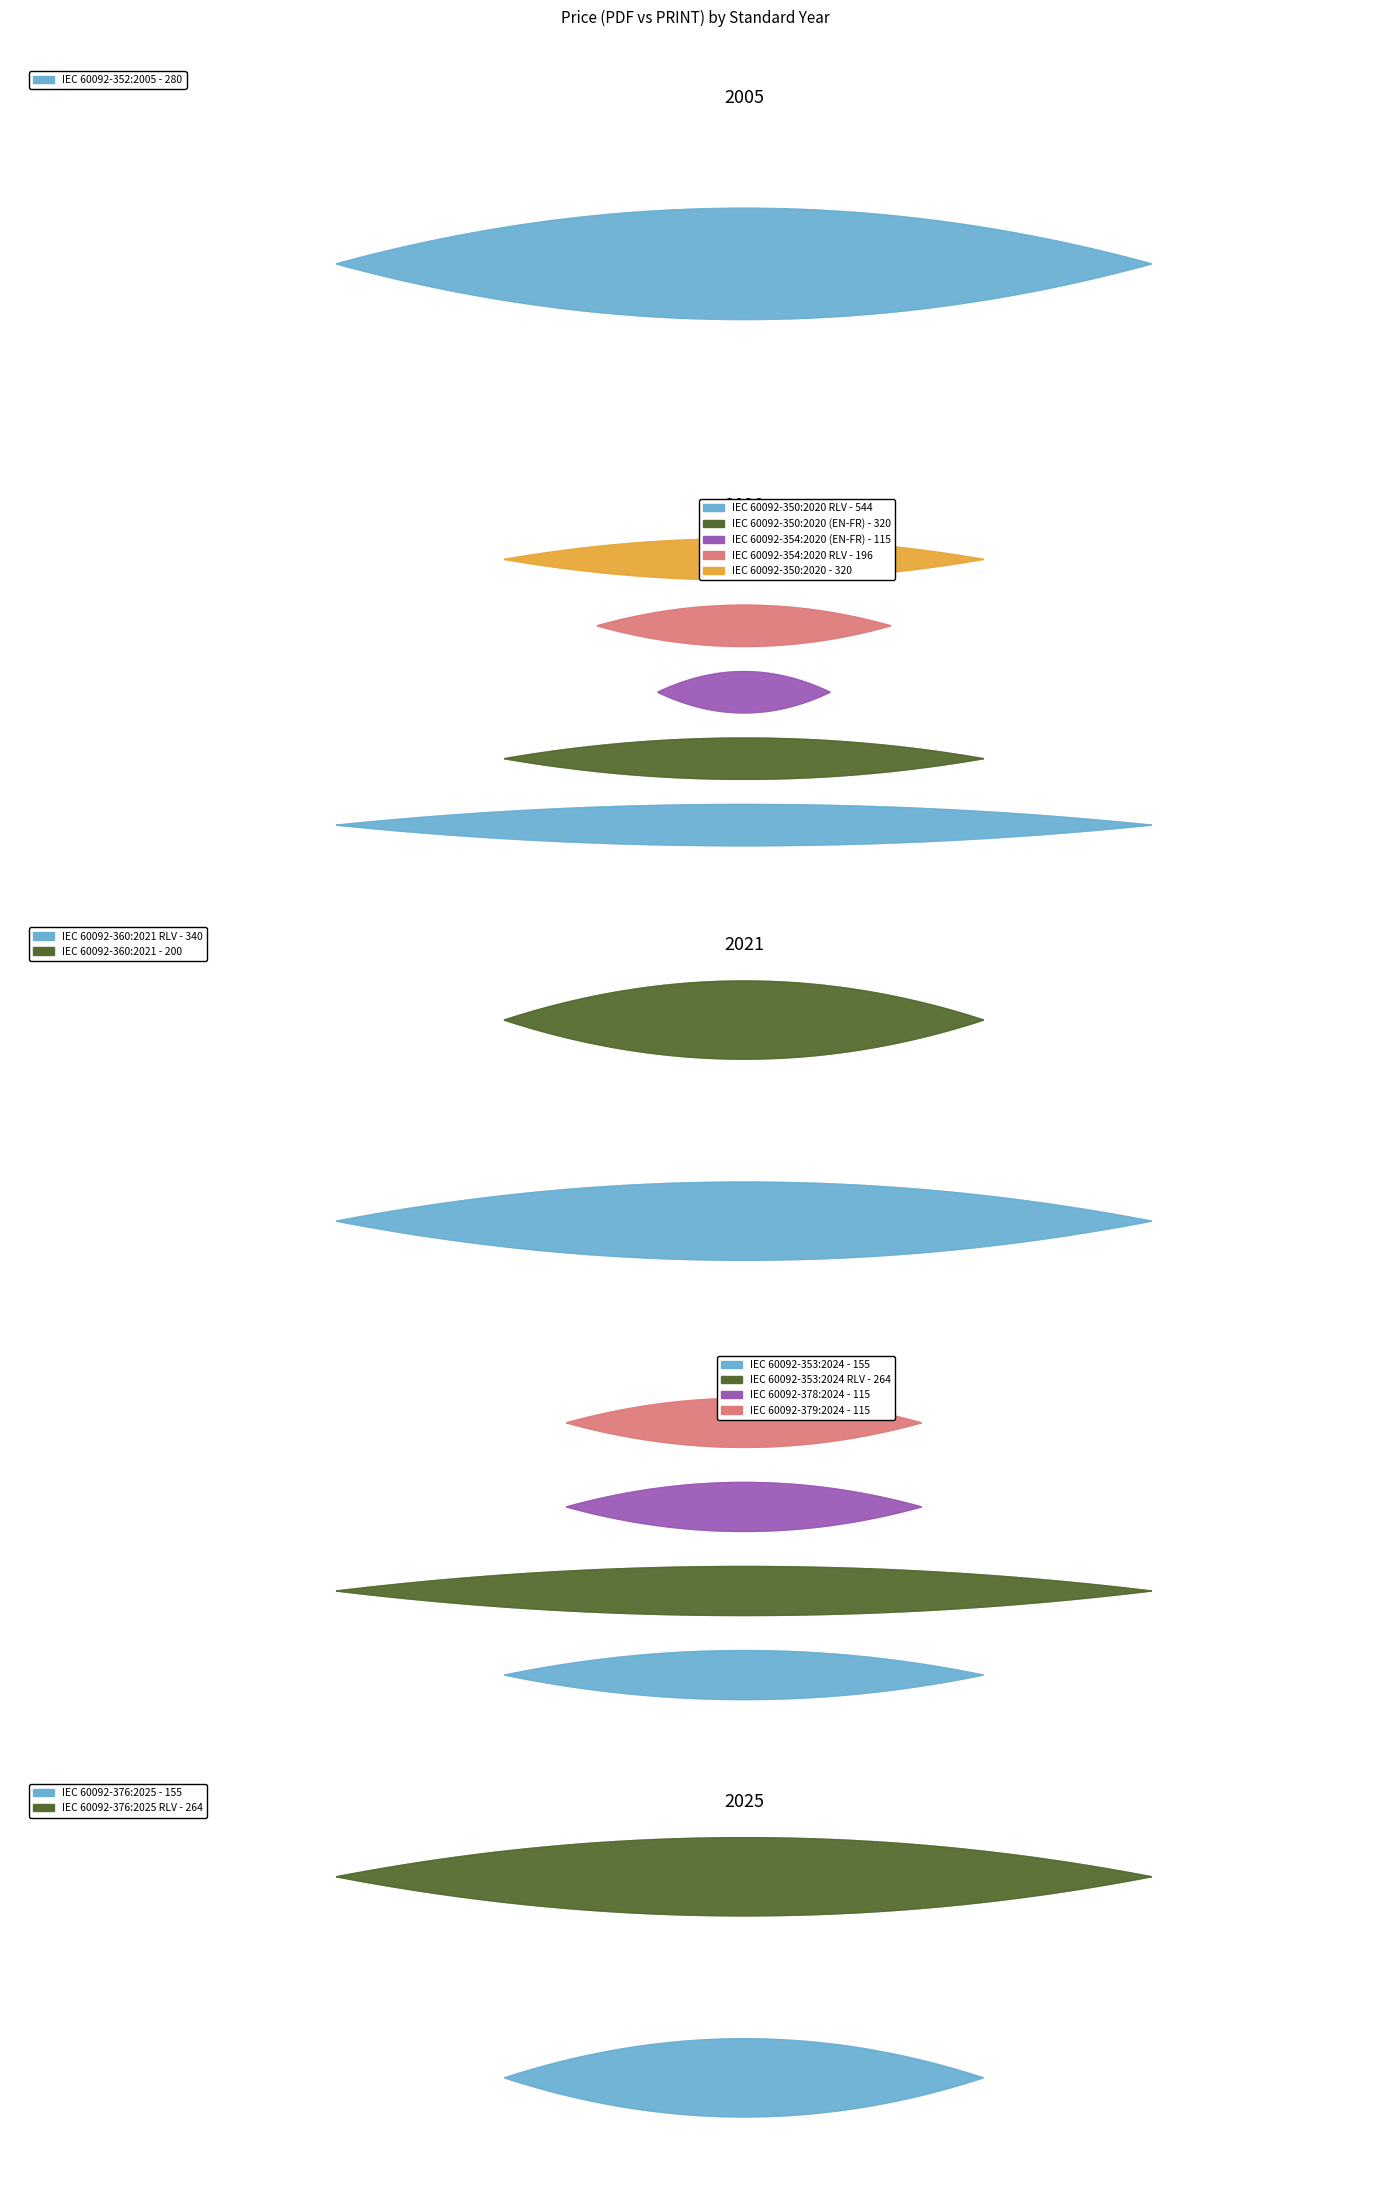

Reading left to right, transcribe all the data shown in this chart.

Price (PDF): 280	544	320	320	115	196	340	200	155	264	115	115	155	264
Price (PRINT): 280	544	320	320	115	196	340	200	155	264	115	115	155	264